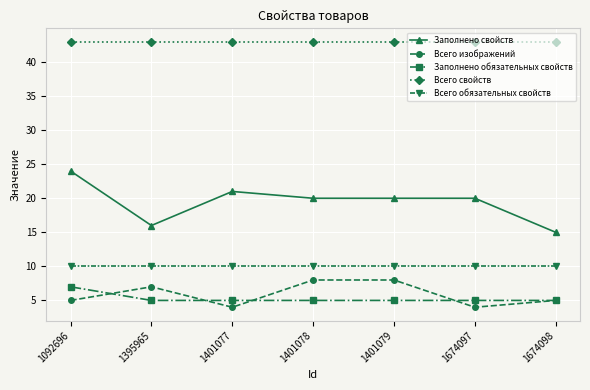

What is the average value of the Заполнено обязательных свойств series?

5